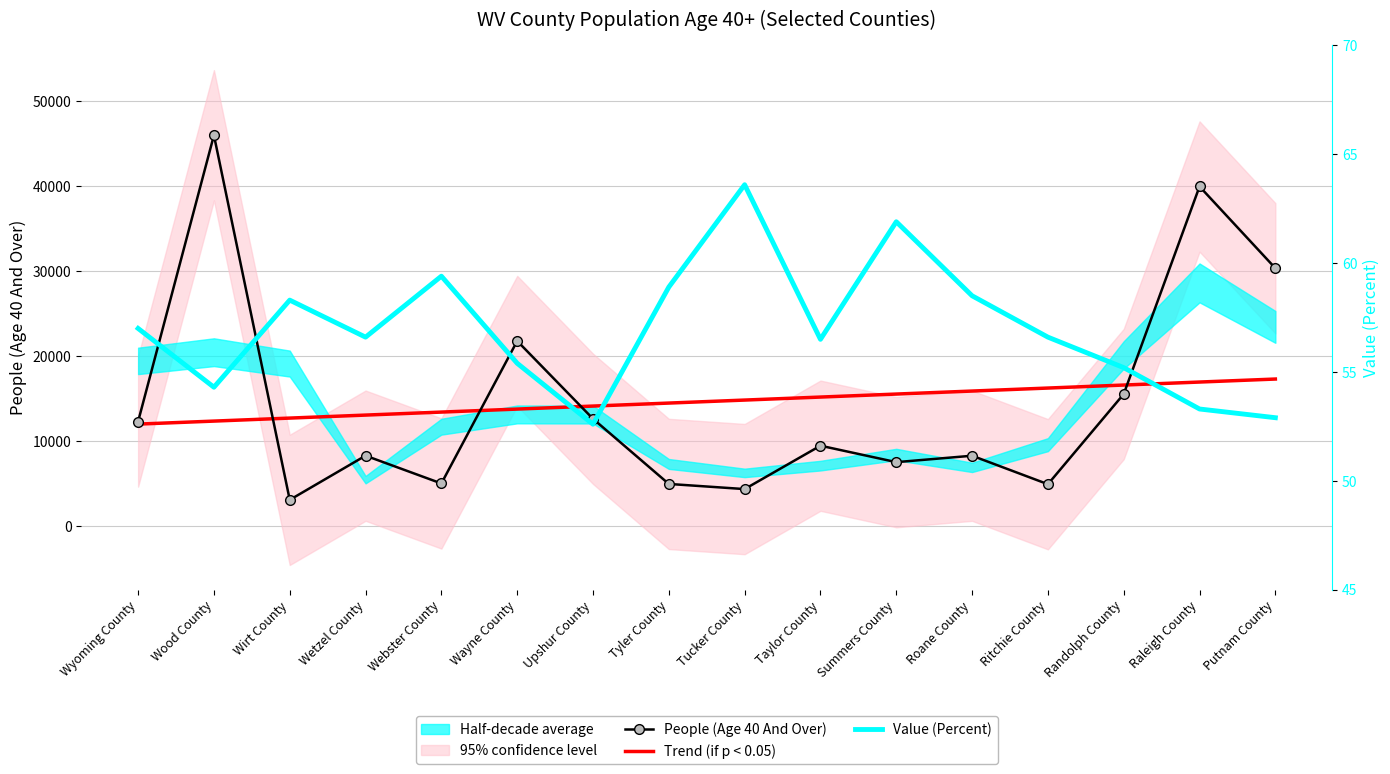

What is the label of the 5th point from the right?

Roane County